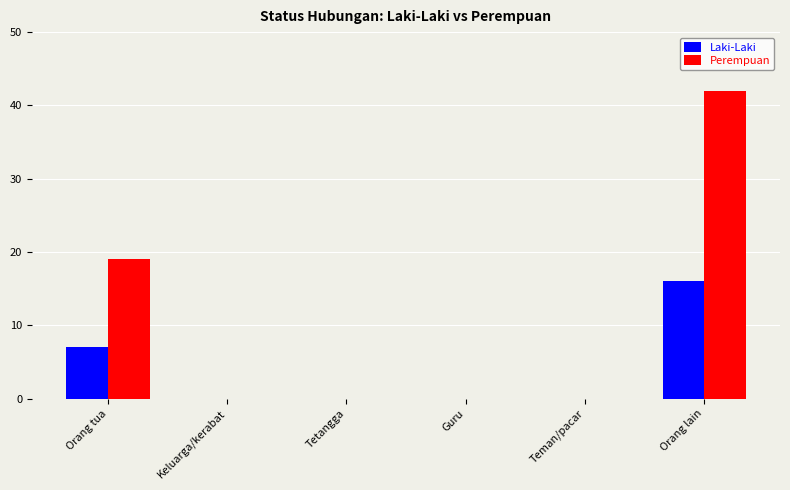

What is the average value of the Perempuan series?

10